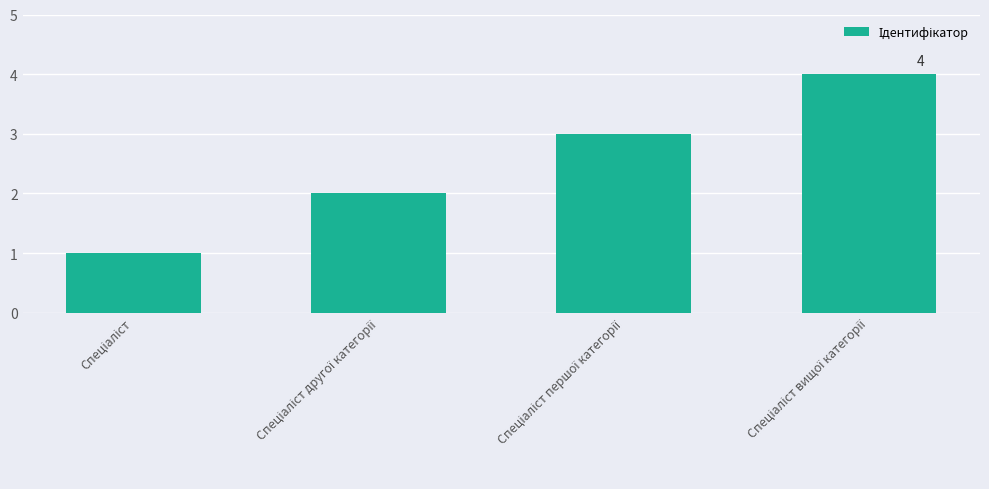

What is the greatest value displayed?

4